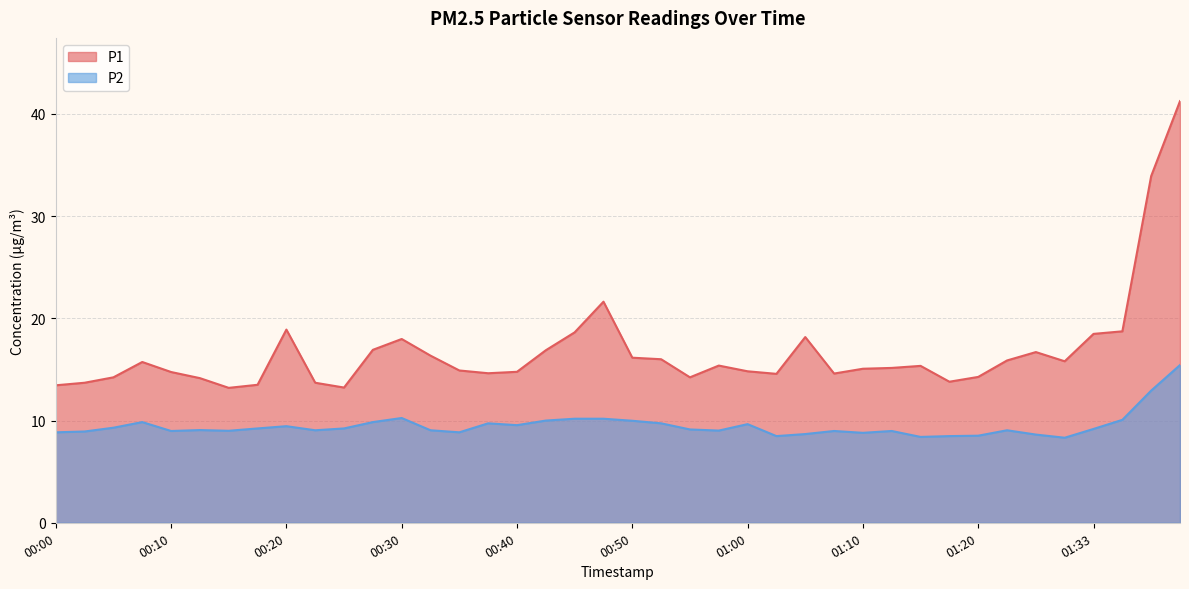

Reading right to left, what are all the values shown in this chart?

P1: 41.2	33.9	18.7	18.5	15.8	16.7	15.9	14.3	13.8	15.3	15.2	15.1	14.6	18.2	14.6	14.8	15.4	14.2	16.0	16.1	21.6	18.6	16.9	14.8	14.6	14.9	16.4	18.0	16.9	13.2	13.7	18.9	13.5	13.2	14.2	14.8	15.7	14.2	13.7	13.4
P2: 15.4	12.9	10.1	9.2	8.3	8.6	9.1	8.5	8.5	8.4	9.0	8.8	9.0	8.7	8.5	9.7	9.0	9.1	9.7	10.0	10.2	10.2	10.0	9.6	9.7	8.8	9.1	10.2	9.8	9.2	9.1	9.4	9.2	9.0	9.1	9.0	9.8	9.3	8.9	8.8